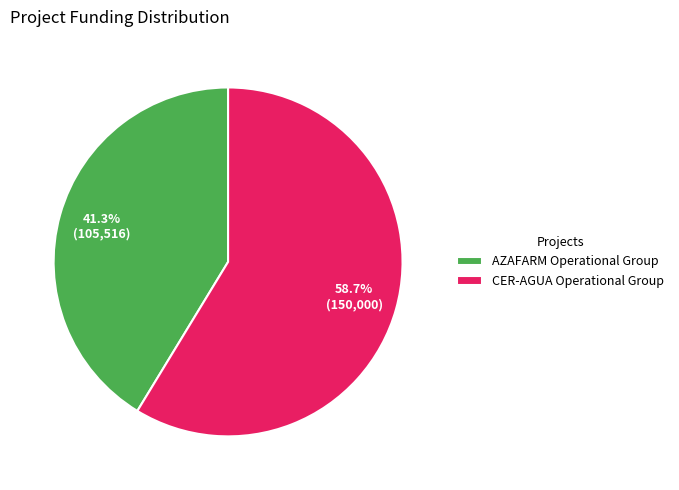

To the nearest percent, what is the combined percentage of CER-AGUA Operational Group and AZAFARM Operational Group?

100%